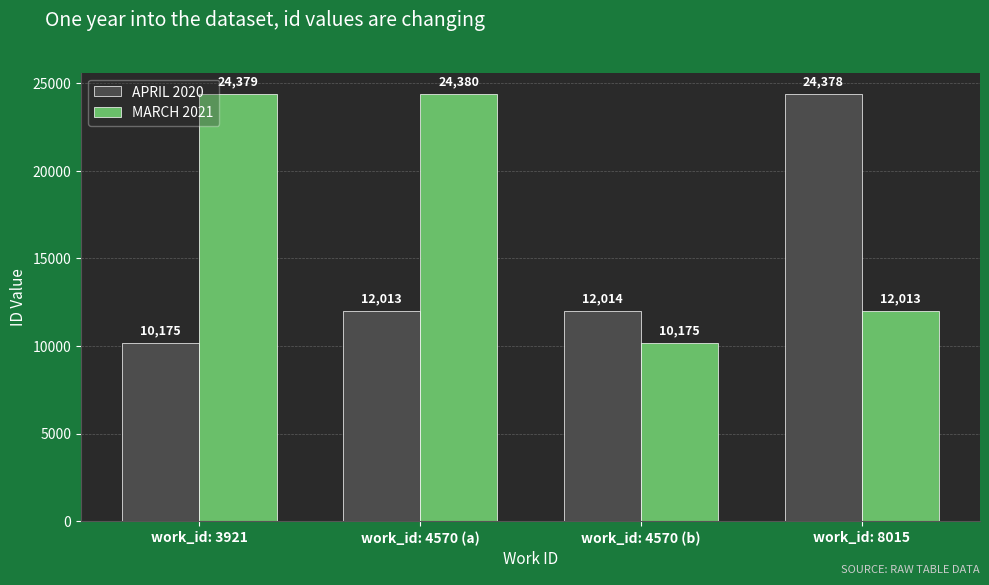

Reading left to right, extract all data points from this chart.

APRIL 2020: 10175	12013	12014	24378
MARCH 2021: 24379	24380	10175	12013